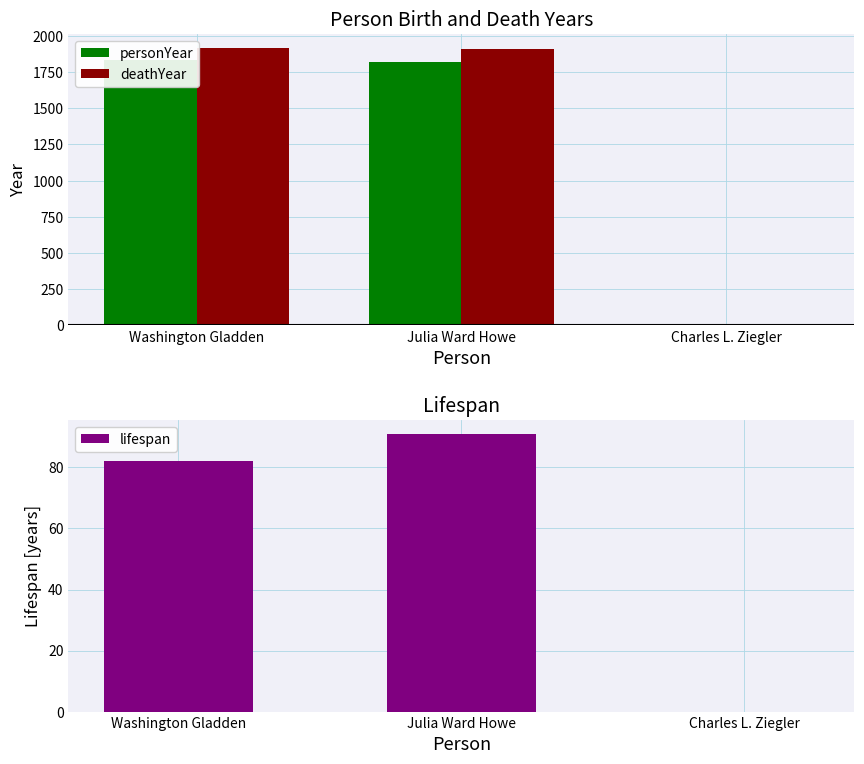

What is the average value of the deathYear series?

1276